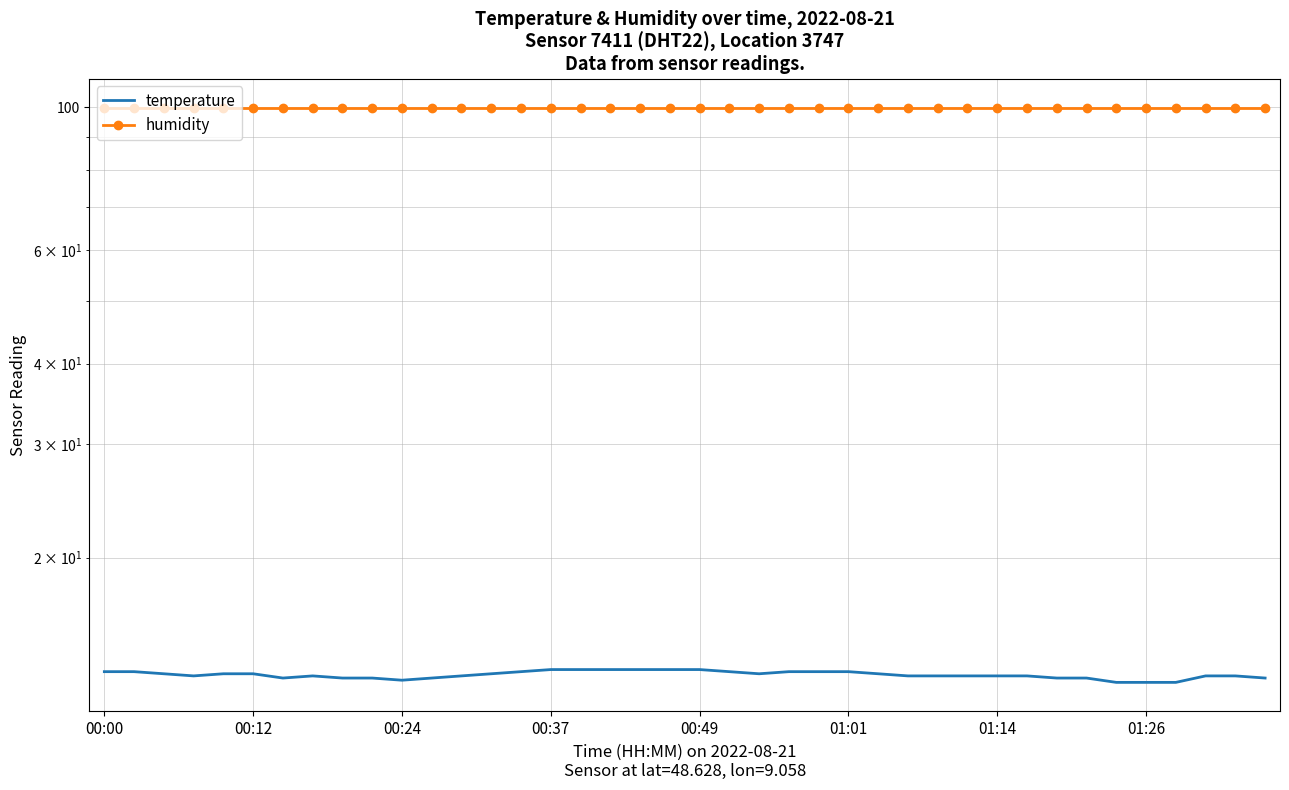

What is the approximate value of humidity at 01:26?

99.9